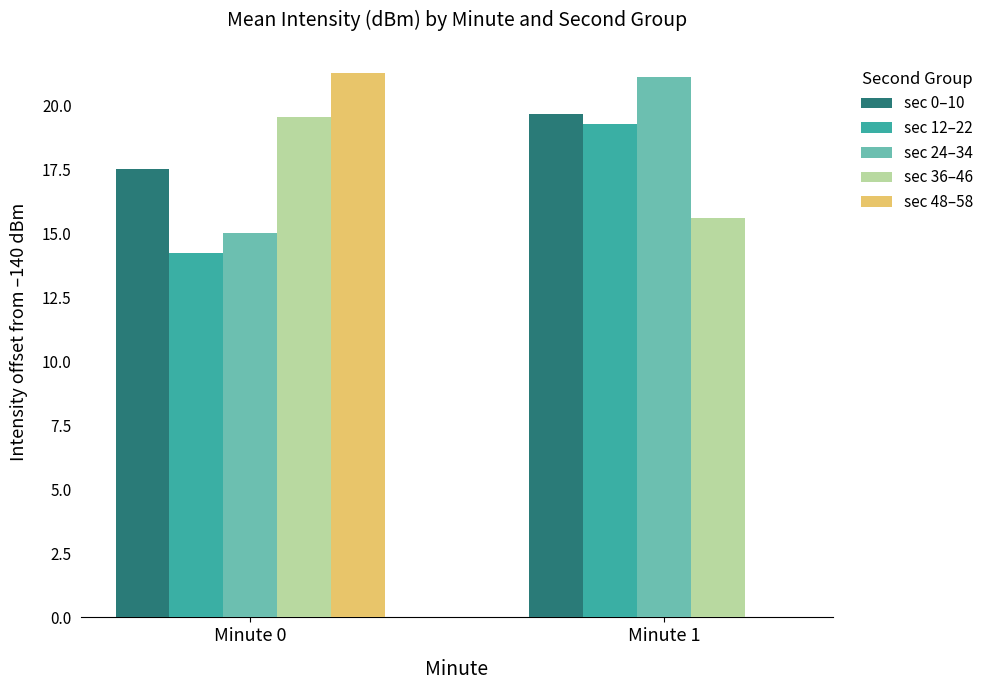

Where does the sec 48–58 series first go above 21?

Minute 0